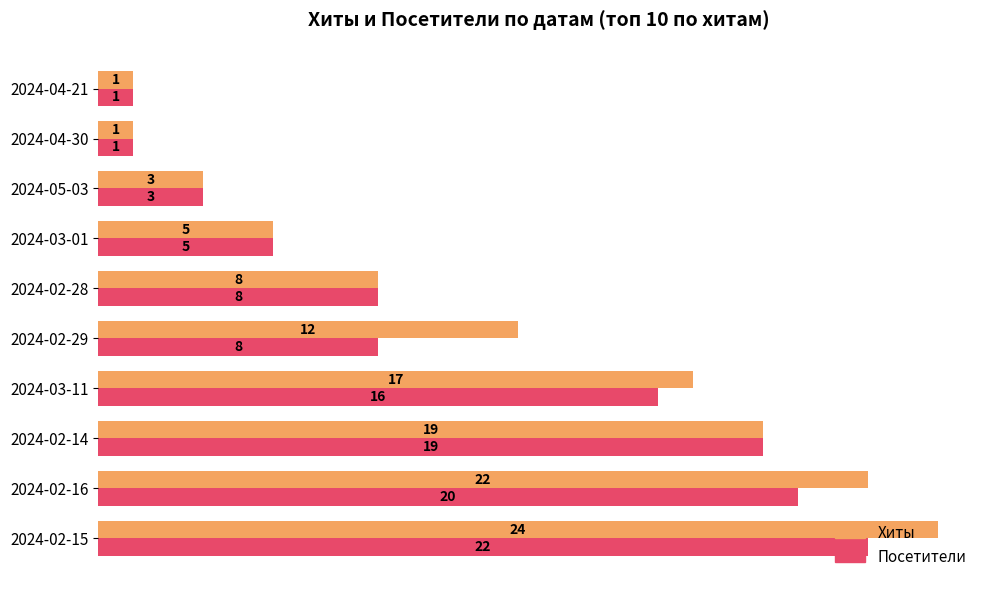

Between 2024-02-29 and 2024-02-28, which series saw the biggest shift?

Хиты